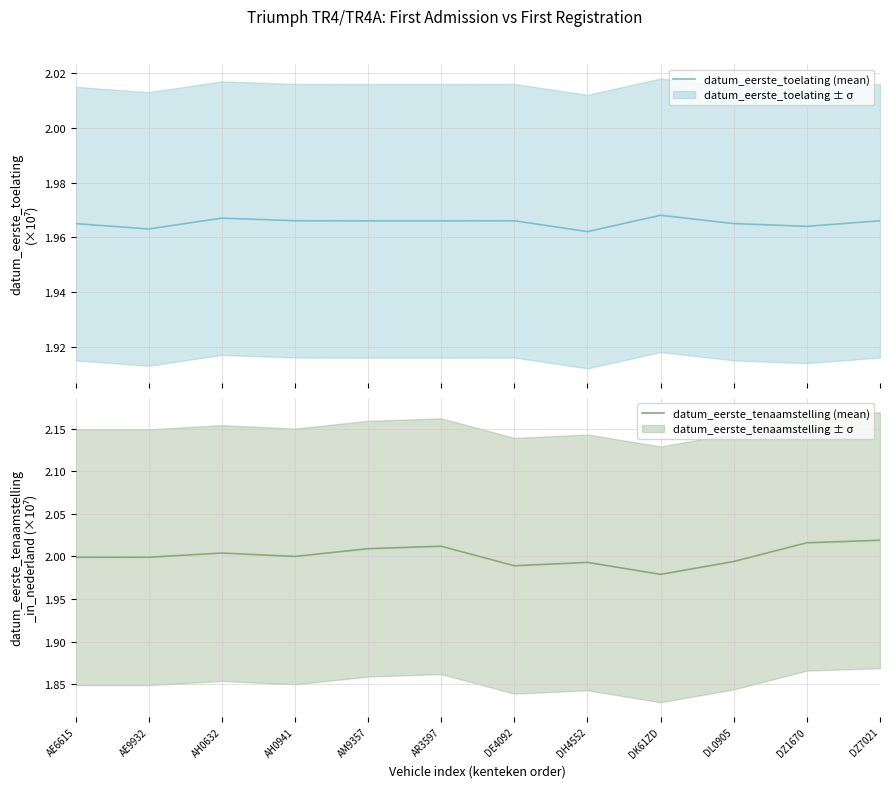

List the series in order of their overall mean, lowest first.

datum_eerste_toelating (mean), datum_eerste_tenaamstelling (mean)